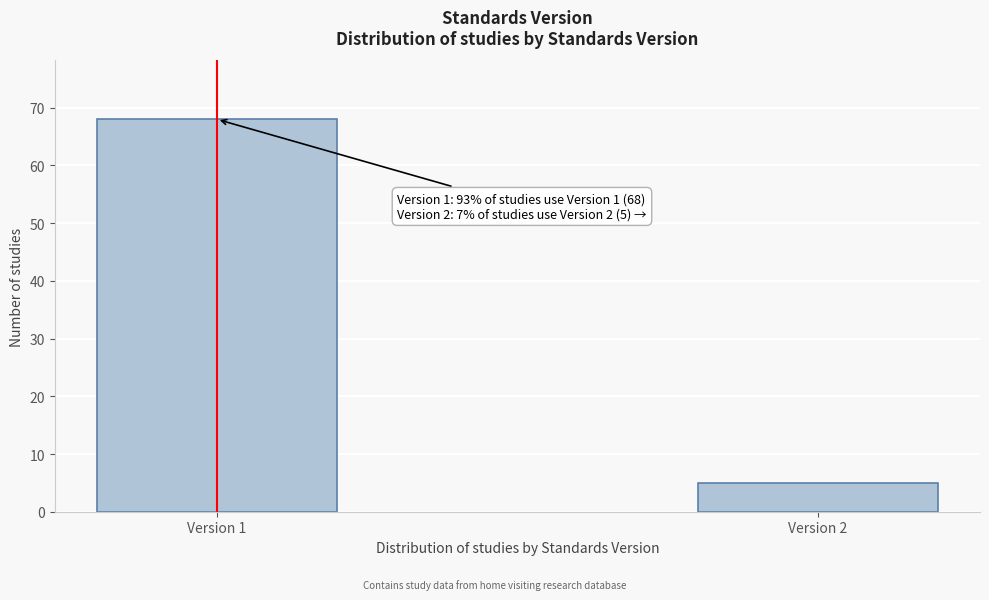

Reading right to left, what are all the values shown in this chart?

Version 2=5	Version 1=68